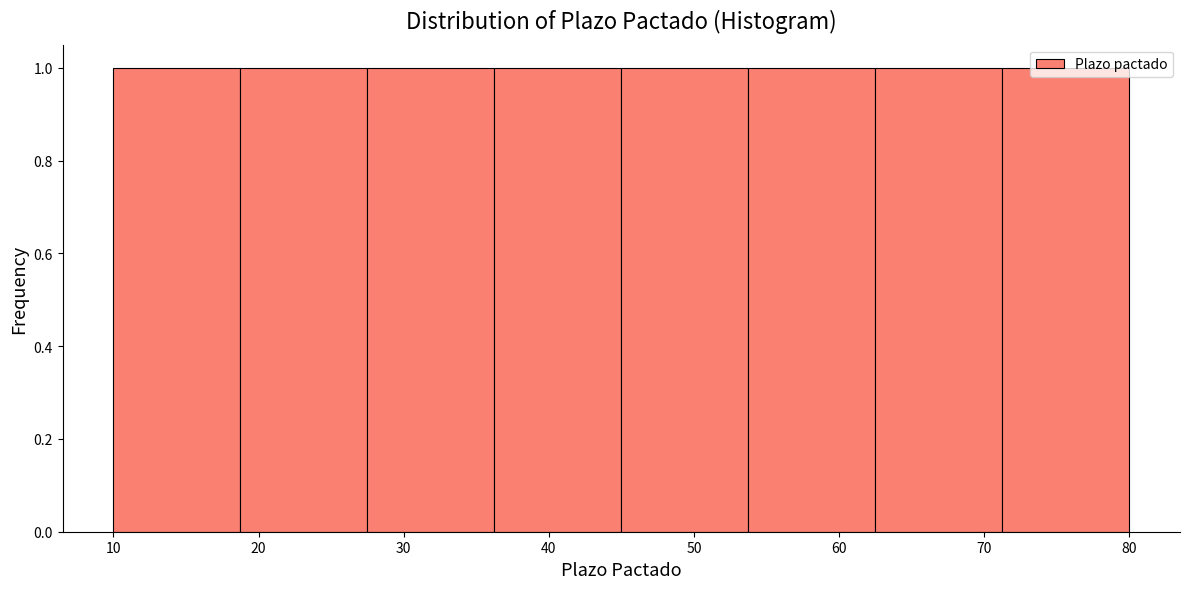

Reading left to right, transcribe this chart: for each bar, give the range it covers on the x-axis and its height. Neither the bar edges nor the heights are printed on the chart, so give them approximately, as read against the axes.

10 to 19: 1
19 to 28: 1
28 to 36: 1
36 to 45: 1
45 to 54: 1
54 to 63: 1
63 to 71: 1
71 to 80: 1